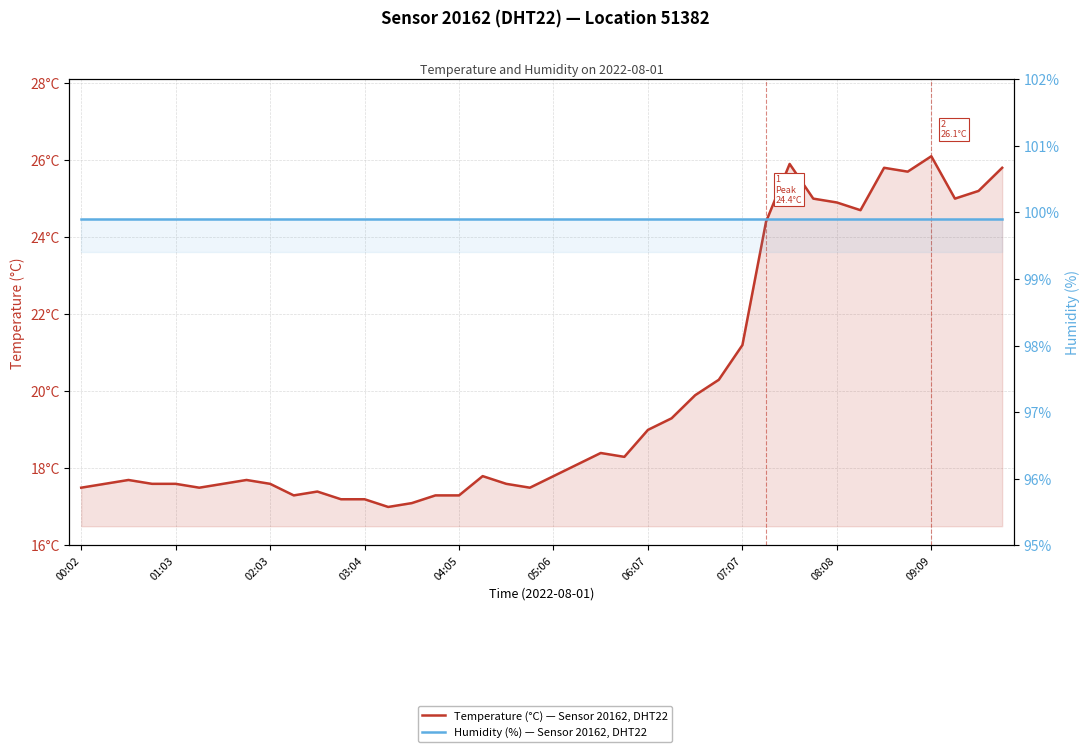

What is the highest value of the Temperature (°C) — Sensor 20162, DHT22 series?

26.1